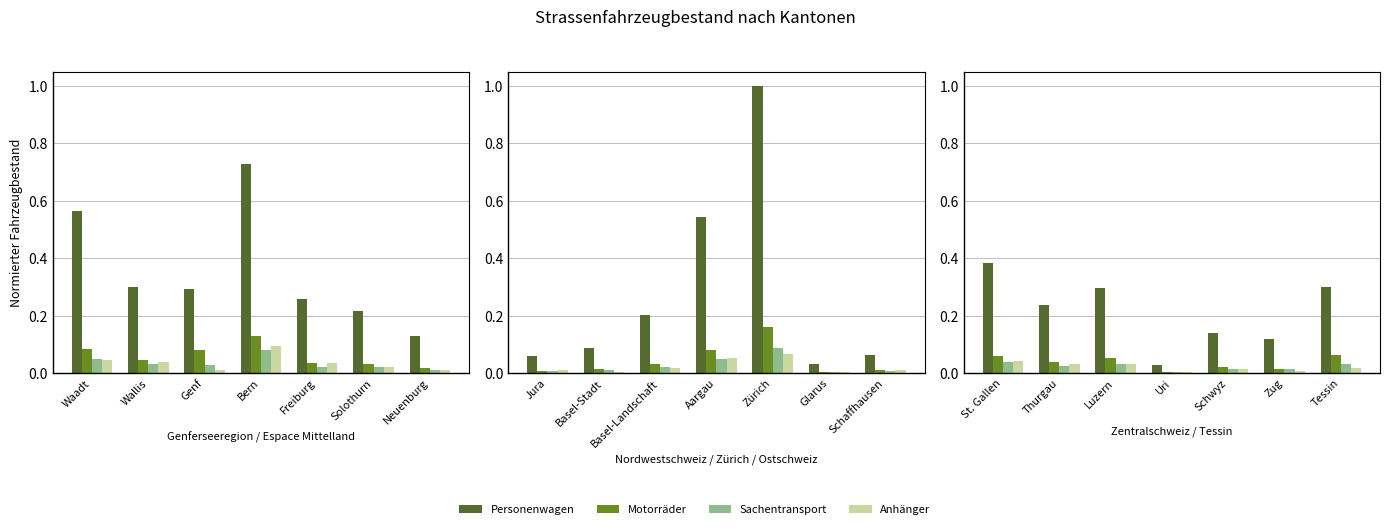

Which series has the largest total across all categories?

Personenwagen